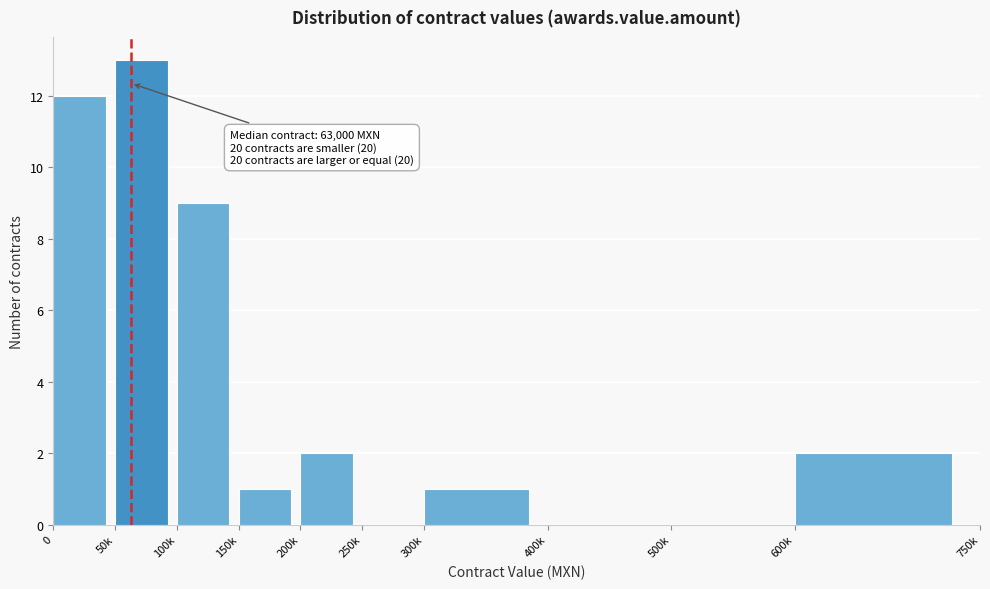

Reading left to right, list all the values displayed in this chart.

0=12	50k=13	100k=9	150k=1	200k=2	250k=0	300k=1	400k=0	500k=0	600k=2